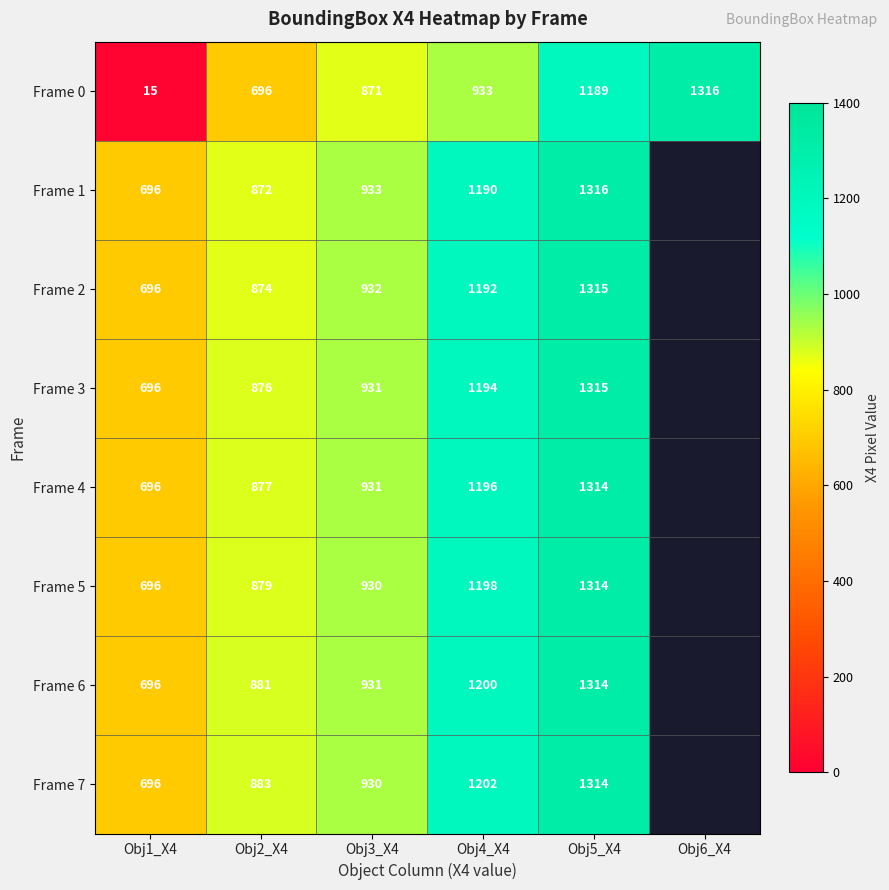

True or false: Frame 2 has a value of 322 at Obj2_X4.

False